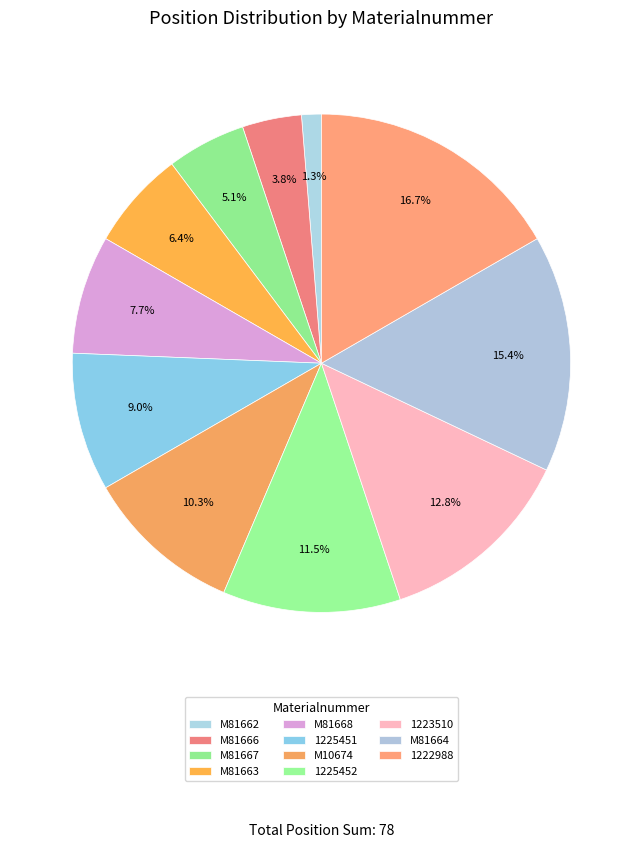

Is it true that M81666 is 1% of the pie?

False